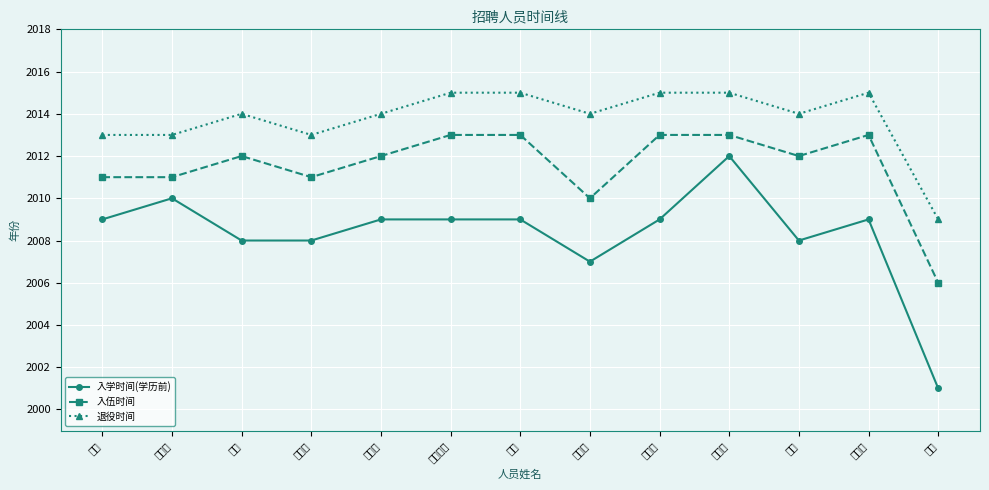

Which category has the lowest value across all series?

钟阳